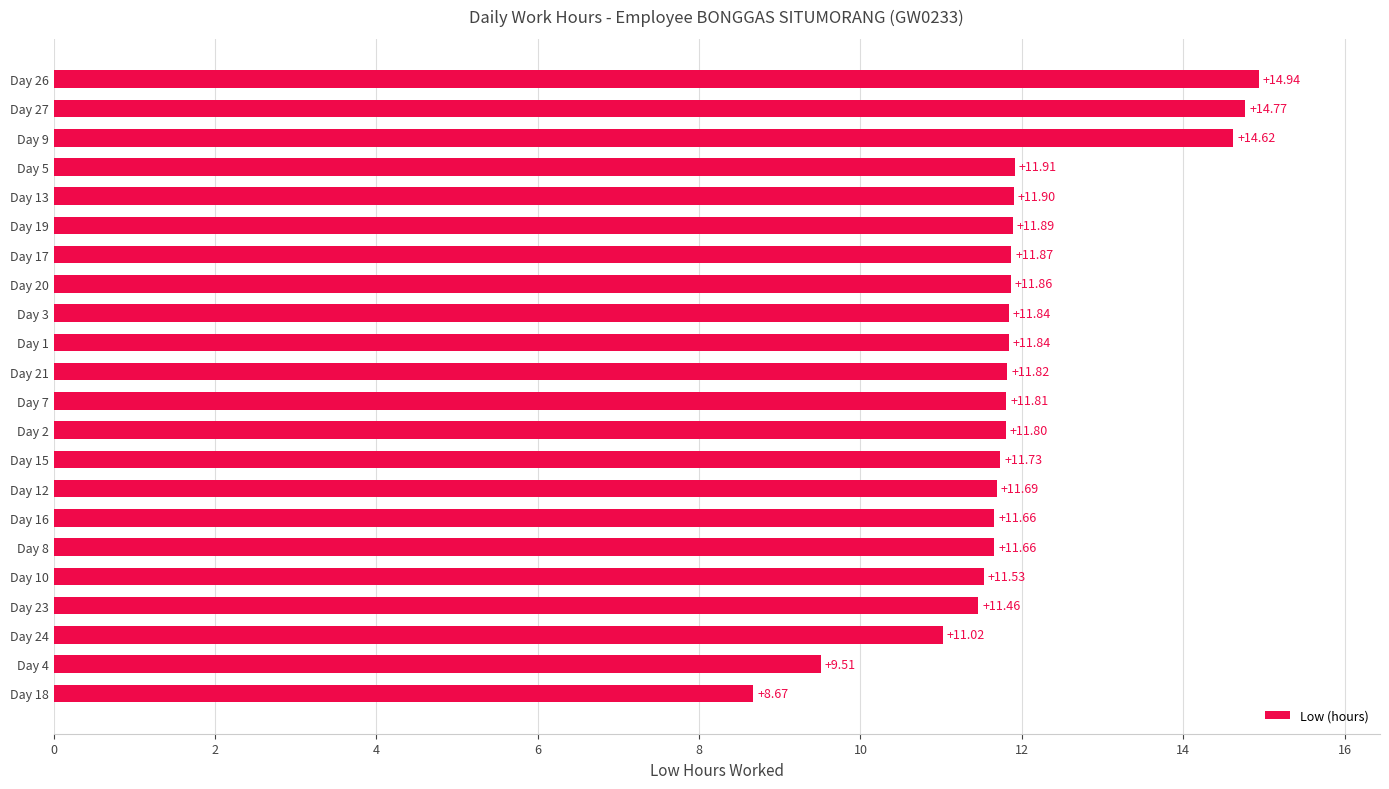

What is the difference between the values at Day 3 and Day 26?

3.1